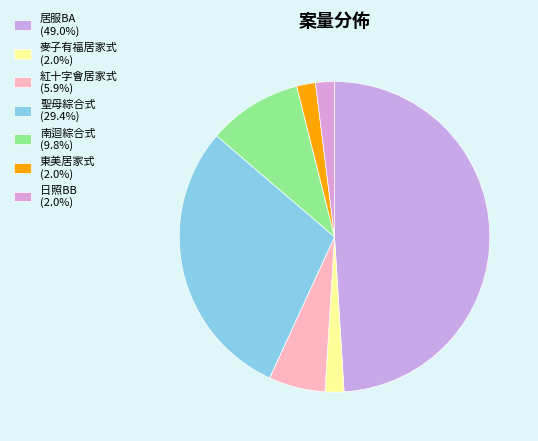

Which category has the biggest portion of the pie?

居服BA